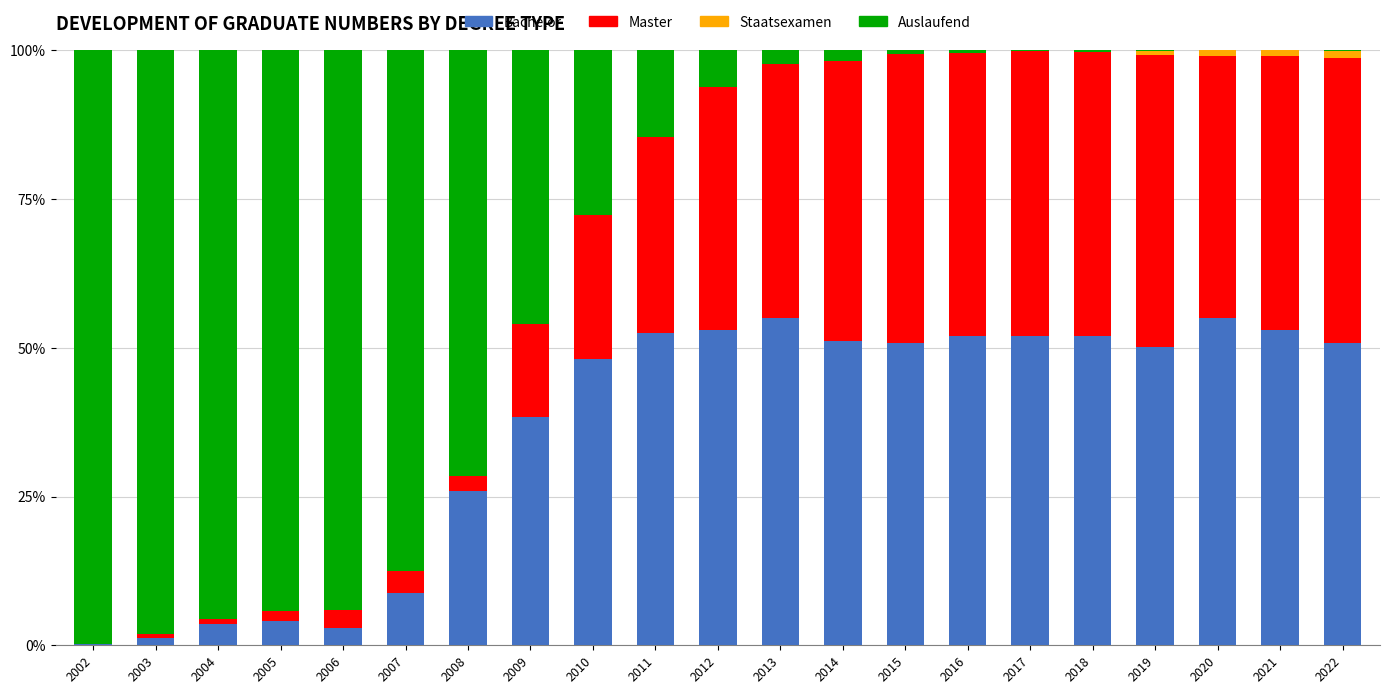

Is it true that Bachelor equals 3.5 at 2004?

True